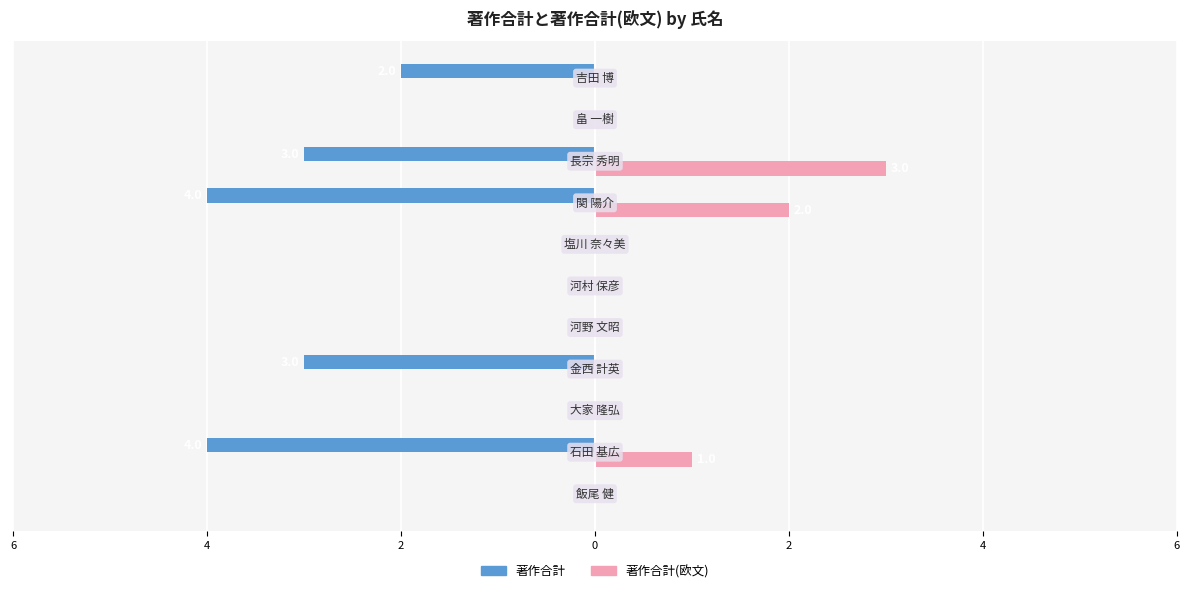

What are all the series names shown in the legend?

著作合計, 著作合計(欧文)